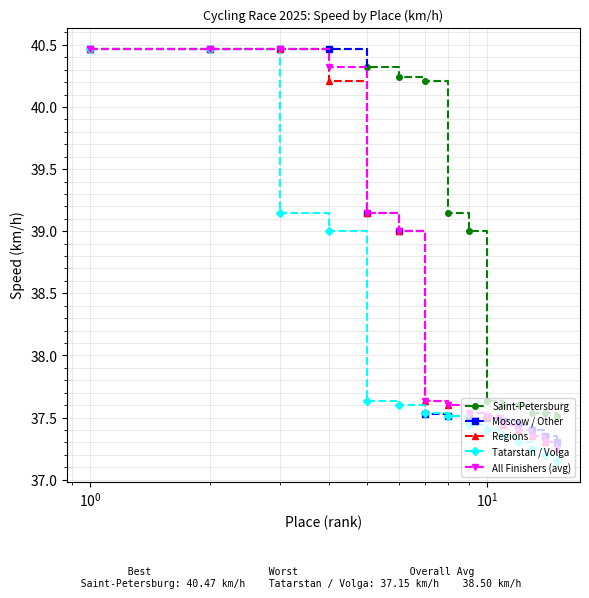

What is the value of the Saint-Petersburg point at the 3rd from the left?

40.5